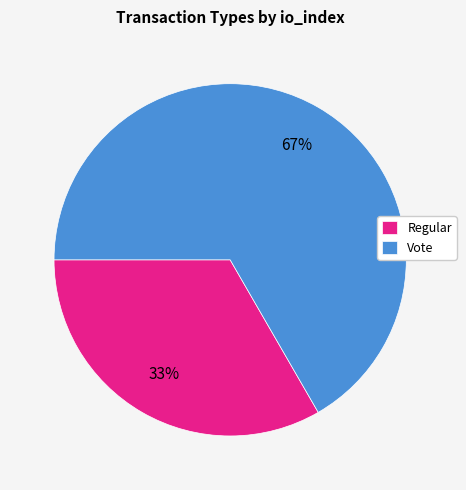

What is the ratio of the value at Regular to the value at Vote?

0.5